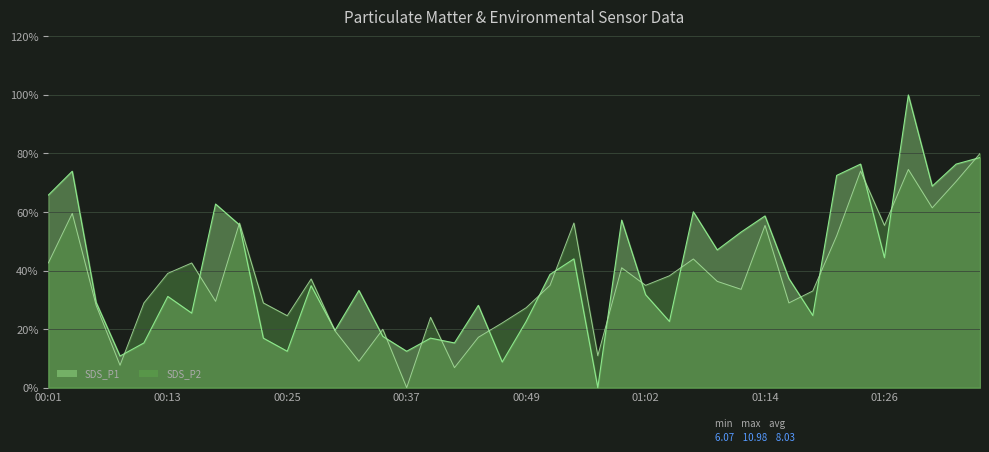

What is the difference between the highest and lowest values at 01:16?

8.3